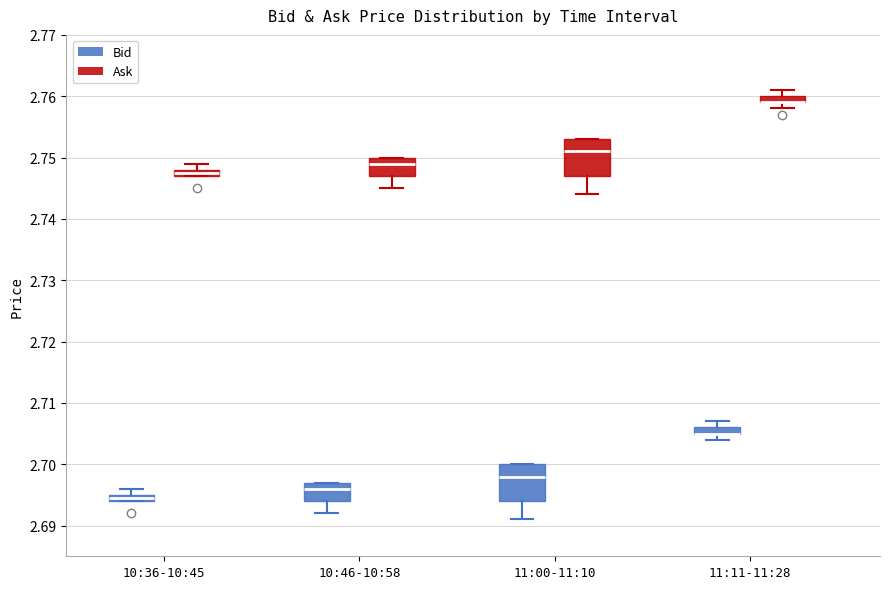

Where is the upper edge of the box for 10:36-10:45 (Ask) on the y-axis? The values are not printed on the chart, so give them approximately, as read against the axis.

2.748